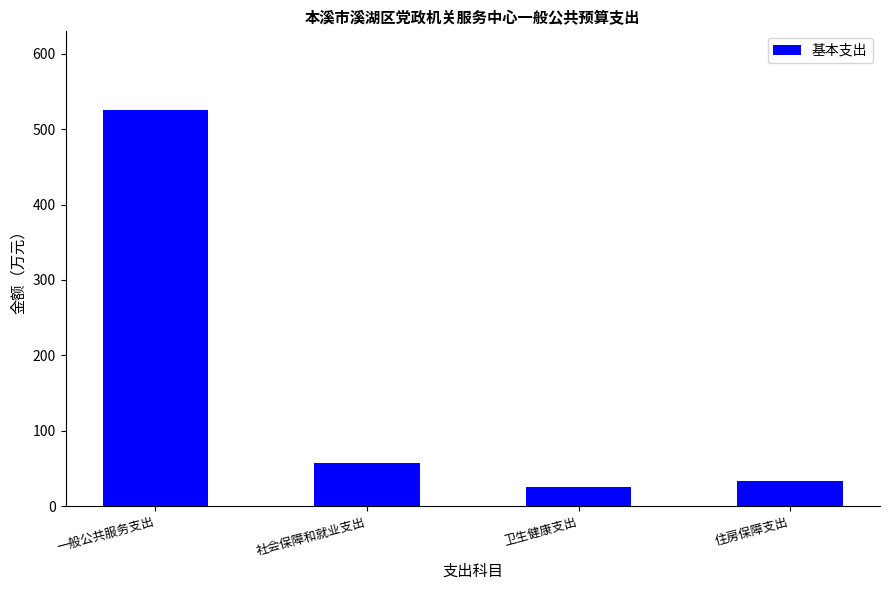

Read the value at 卫生健康支出.

25.8